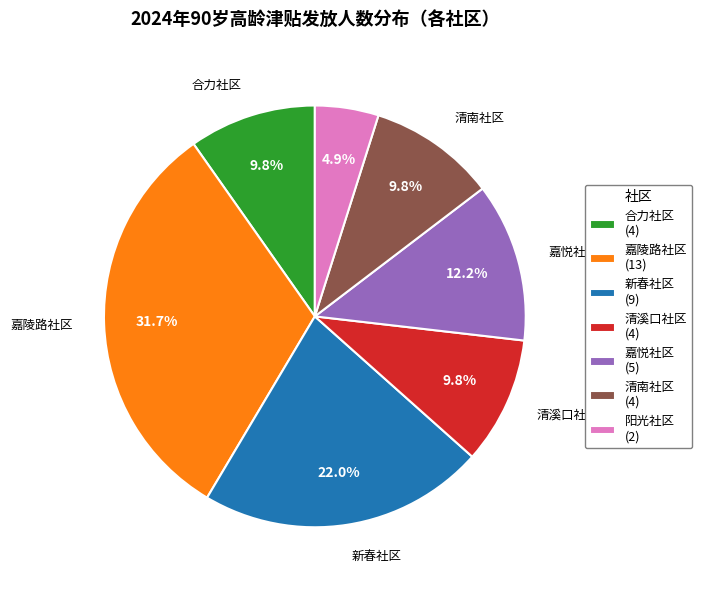

Does any single category account for the majority?

No